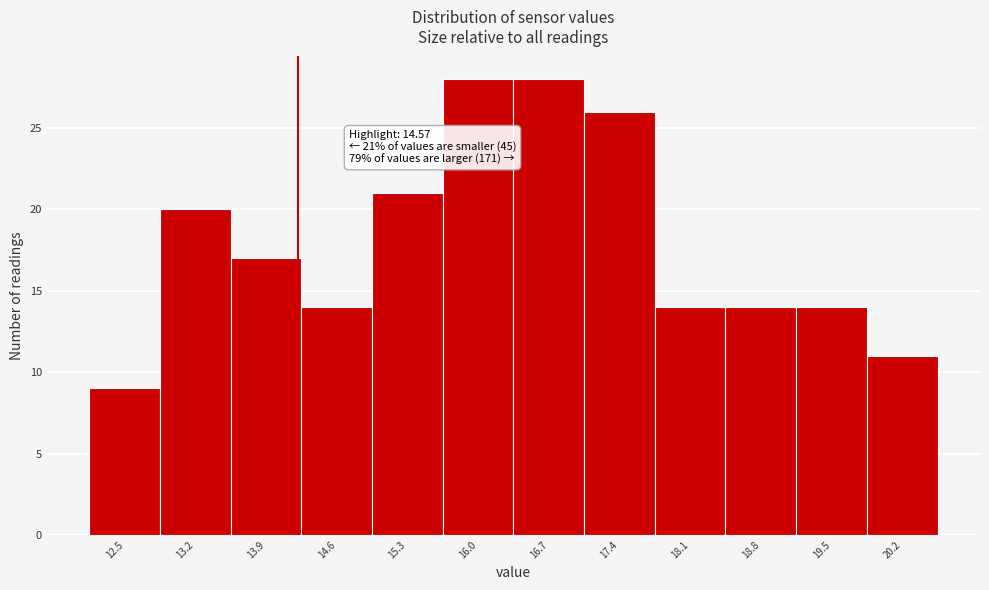

Reading left to right, list all the values displayed in this chart.

9	20	17	14	21	28	28	26	14	14	14	11